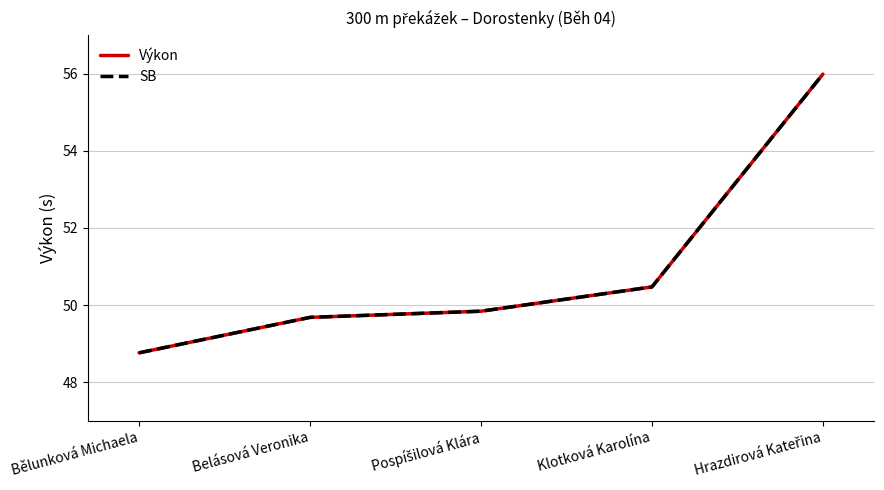

At Klotková Karolína, list the series in order from smallest to largest.

Výkon, SB